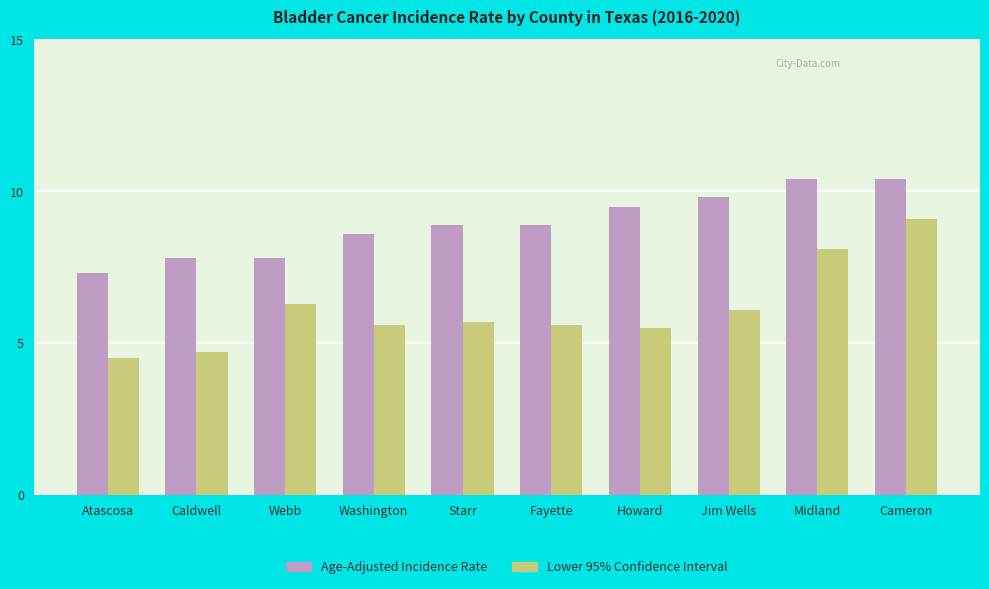

At which label does Lower 95% Confidence Interval first exceed 5?

Webb